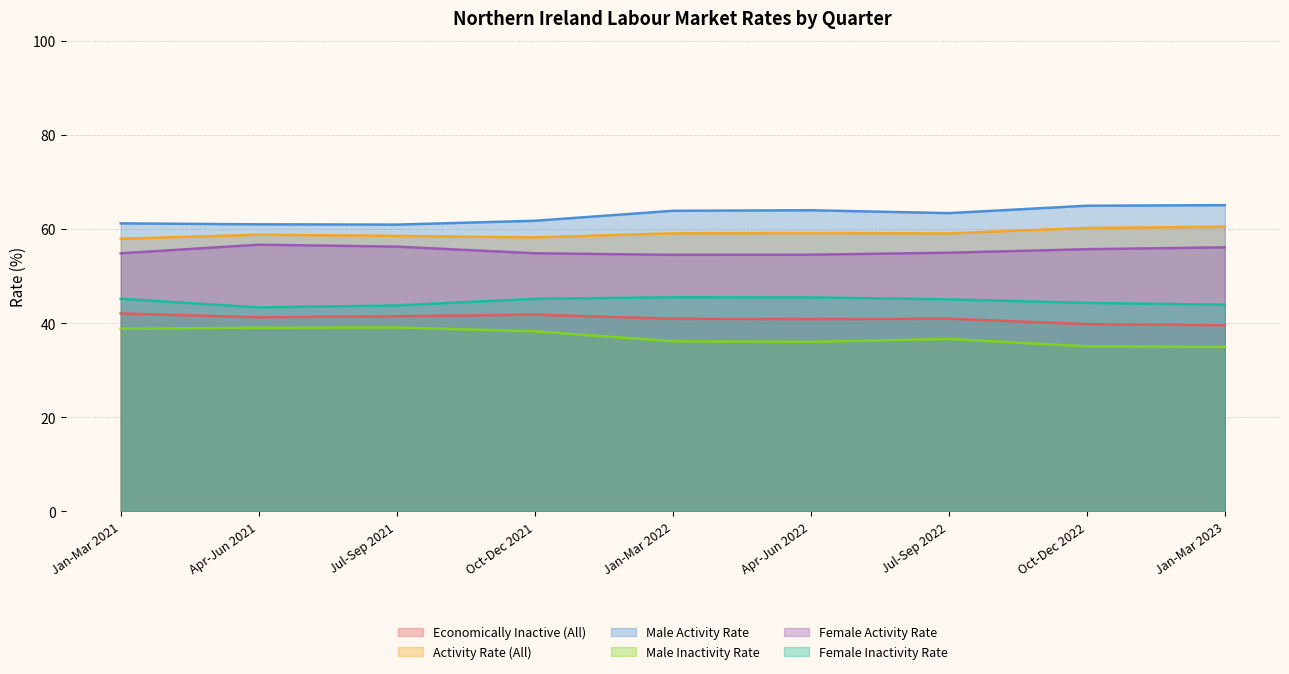

Which category has the highest value in the Activity Rate (All) series?

Jan-Mar 2023